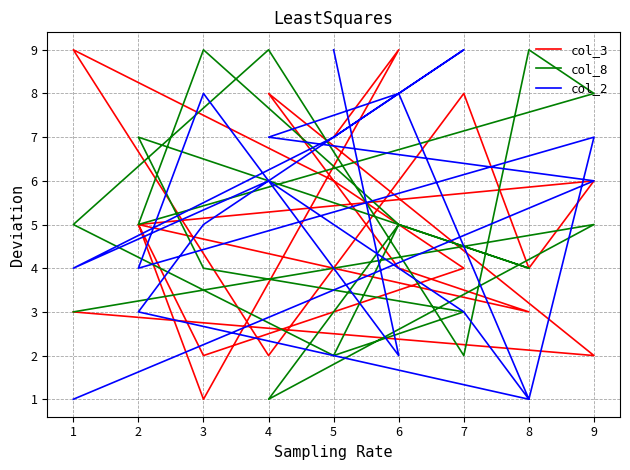

How many intersections are there between col_8 and col_2?

7